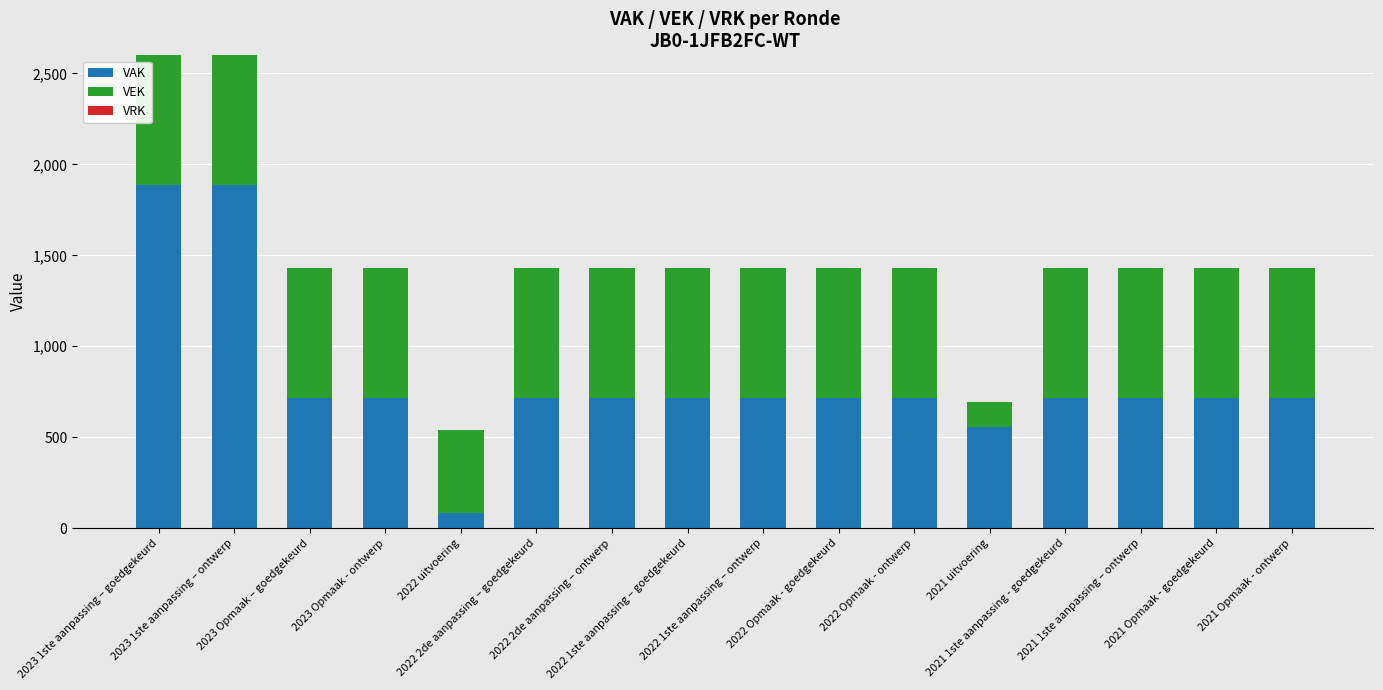

What is the highest value of the VAK series?

1885